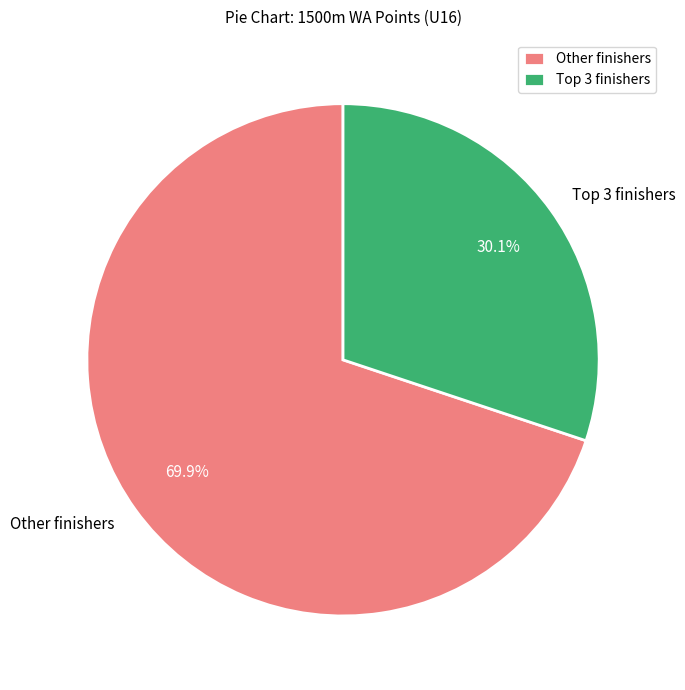

What is the majority slice?

Other finishers